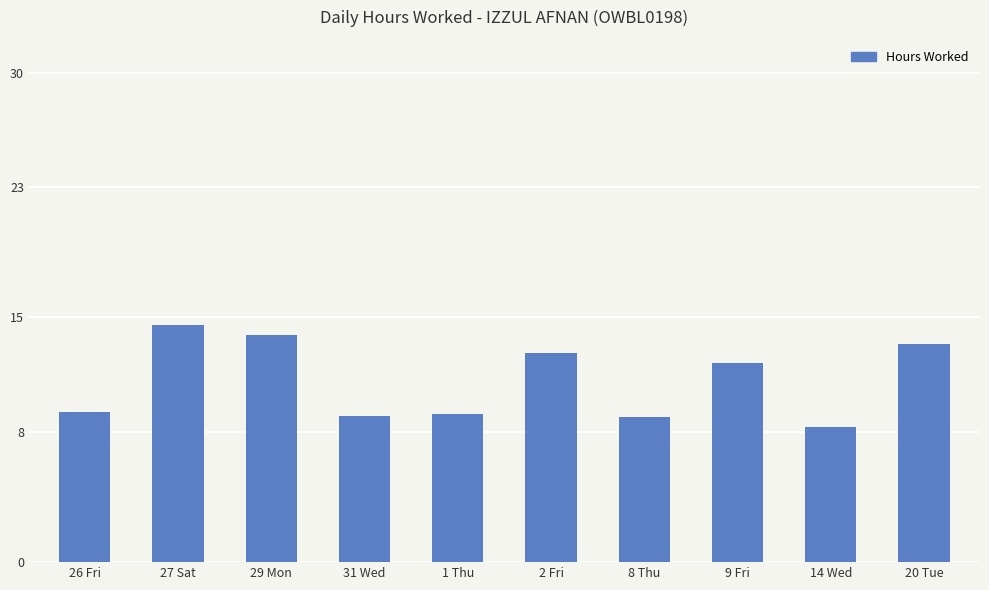

How many bars are there in total?

10